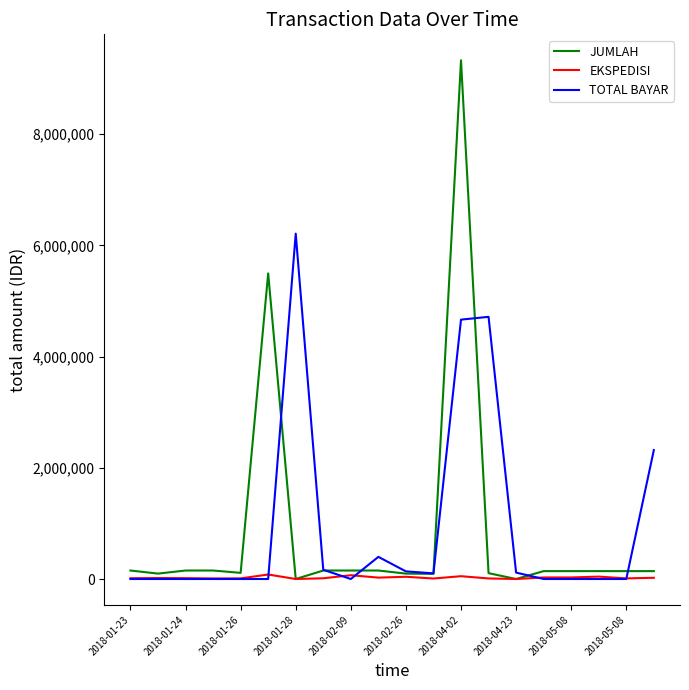

In TOTAL BAYAR, how many points are higher than both neighbors (excluding endpoints)?

3